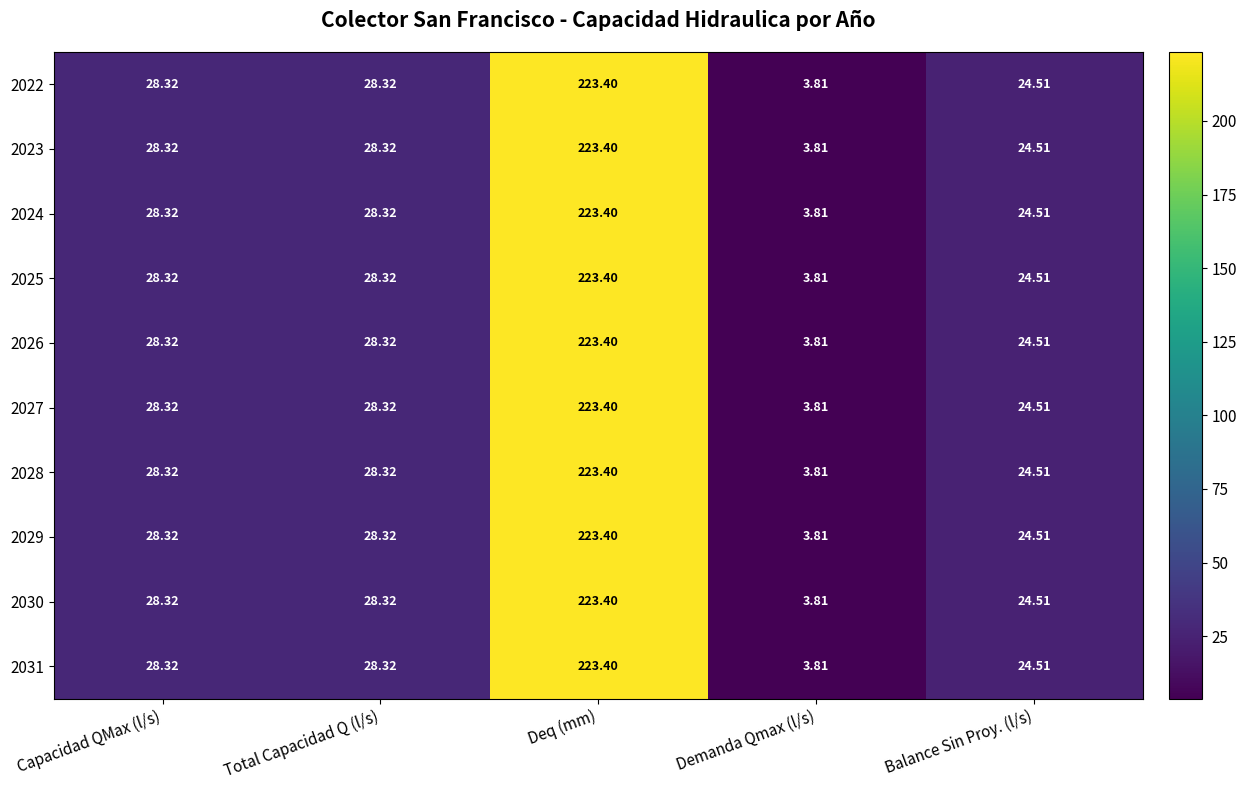

Which label corresponds to the largest value in the chart?

Deq (mm)